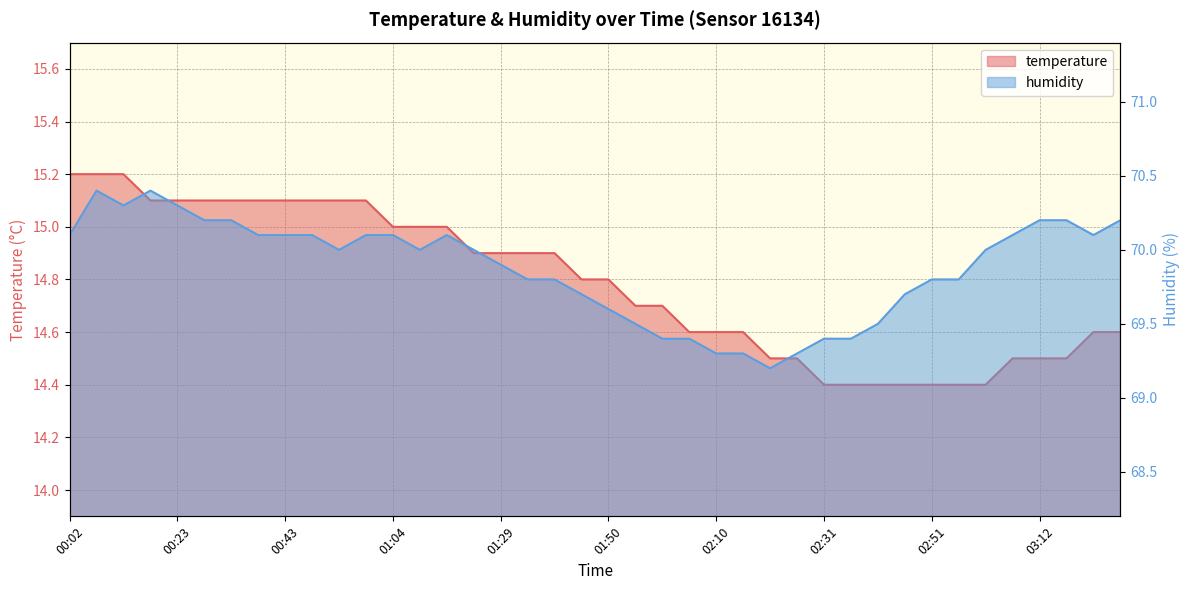

At how many categories does at least one series exceed 32?

40